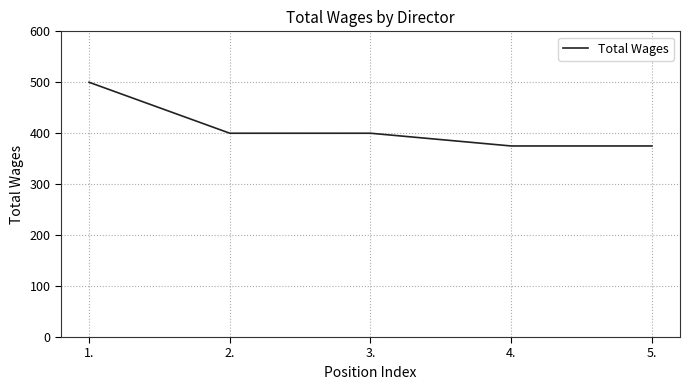

Does the chart have visible grid lines?

Yes